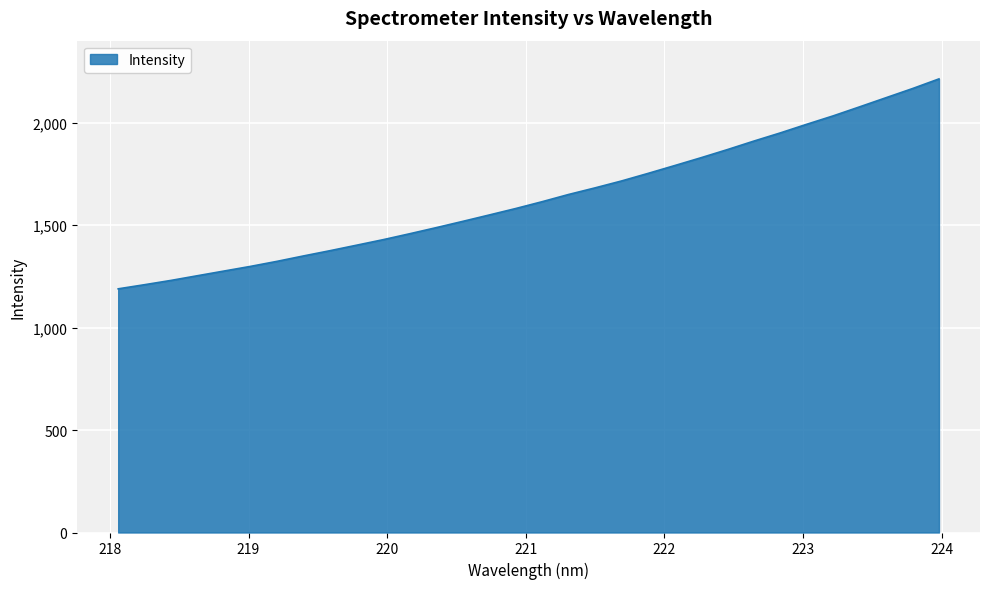

What is the difference between the maximum and minimum values?

1024.4